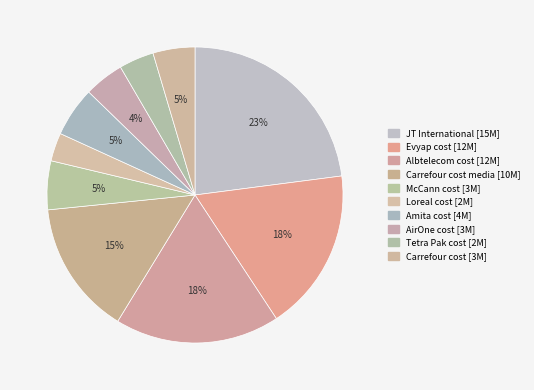

Rank the categories by value from lowest to highest.

Loreal cost, Tetra Pak cost, AirOne cost, Carrefour cost, McCann cost, Amita cost, Carrefour cost media, Evyap cost, Albtelecom cost, JT International